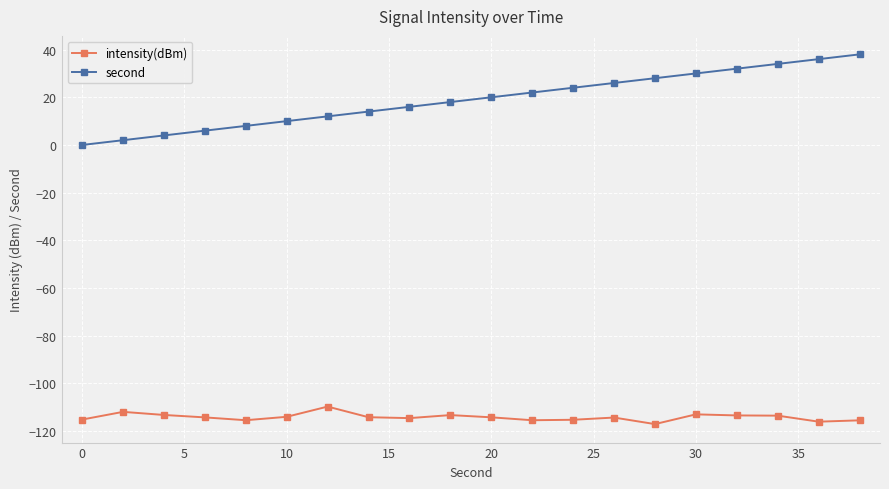

What is the average value of the second series?

19.0